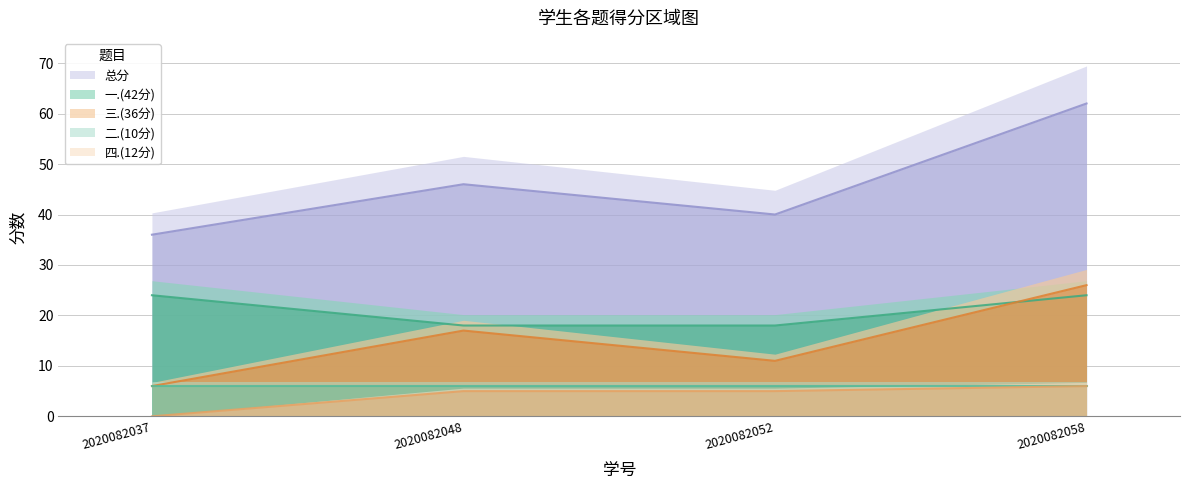

What is the difference between the maximum and minimum values in the 一.(42分) series?

6